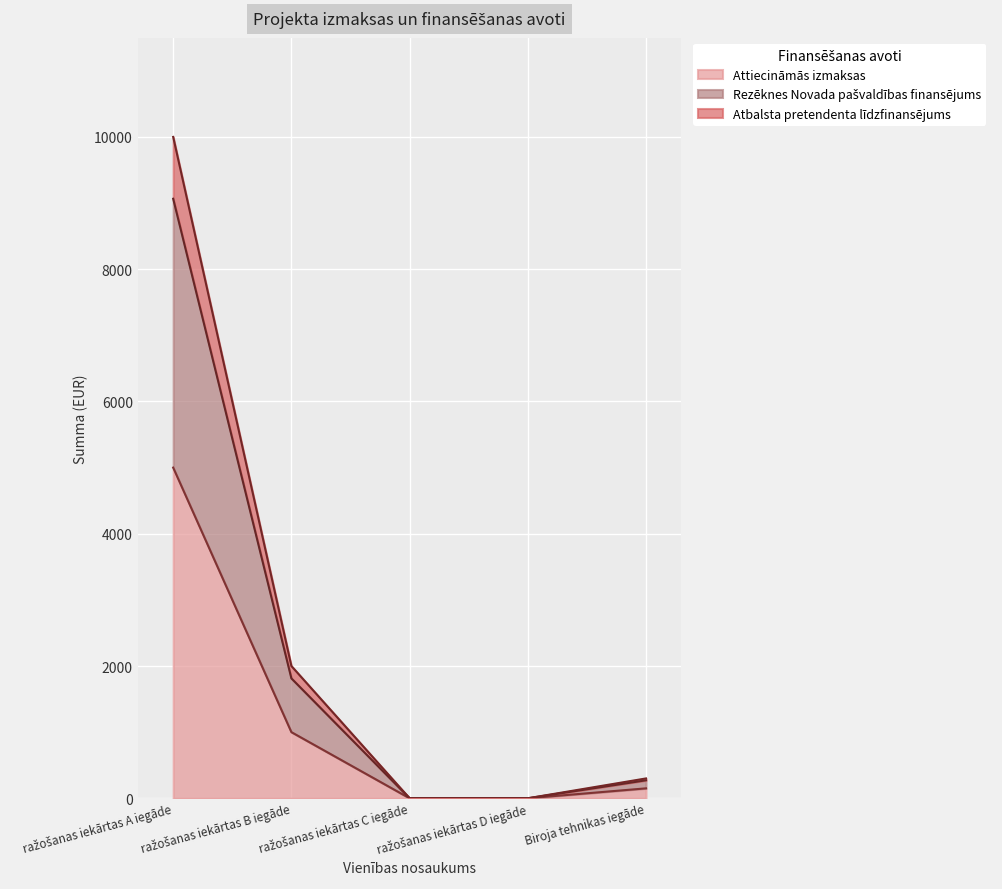

True or false: Rezēknes Novada pašvaldības finansējums and Attiecināmās izmaksas intersect in this chart.

False